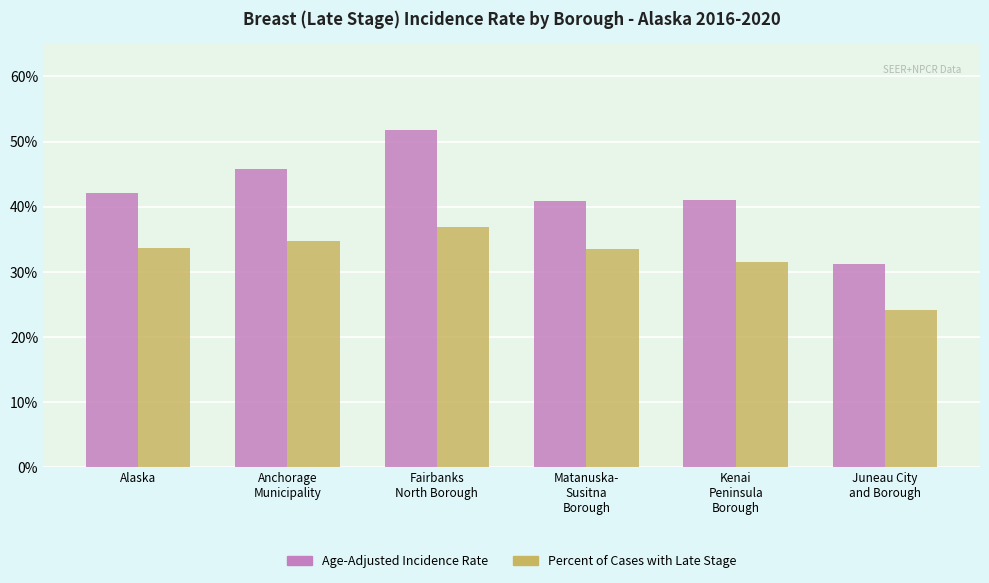

Is it true that Age-Adjusted Incidence Rate equals 50.8 at Juneau City
and Borough?

False